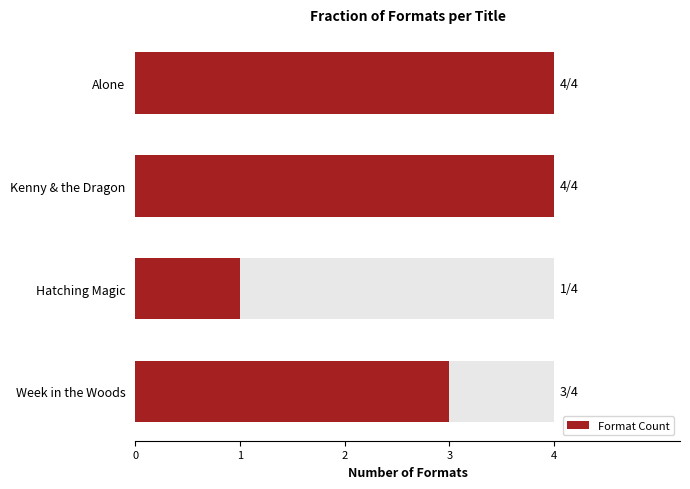

What is the difference between the values at Hatching Magic and Kenny & the Dragon?

3